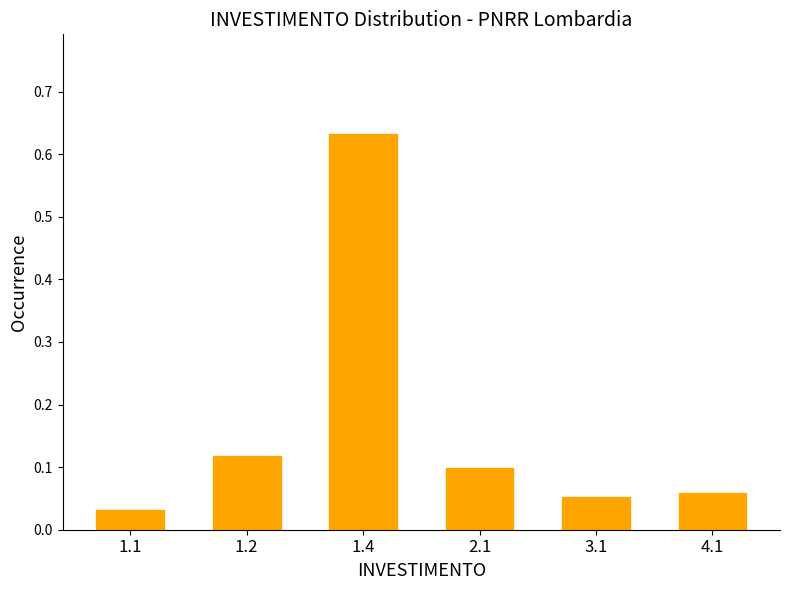

At which category does the chart reach its peak across all series?

1.4